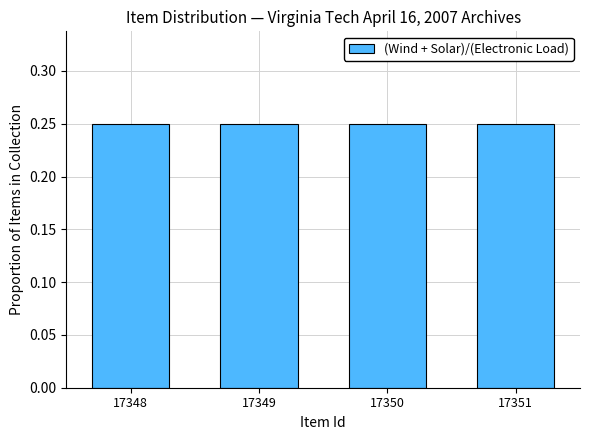

How many values are between 0 and 1?

4